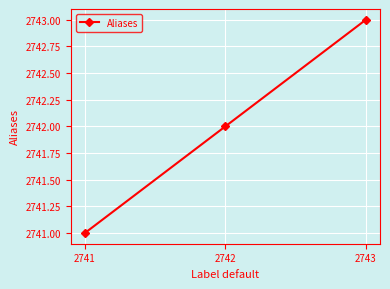

What is the minimum value shown in the chart?

2741